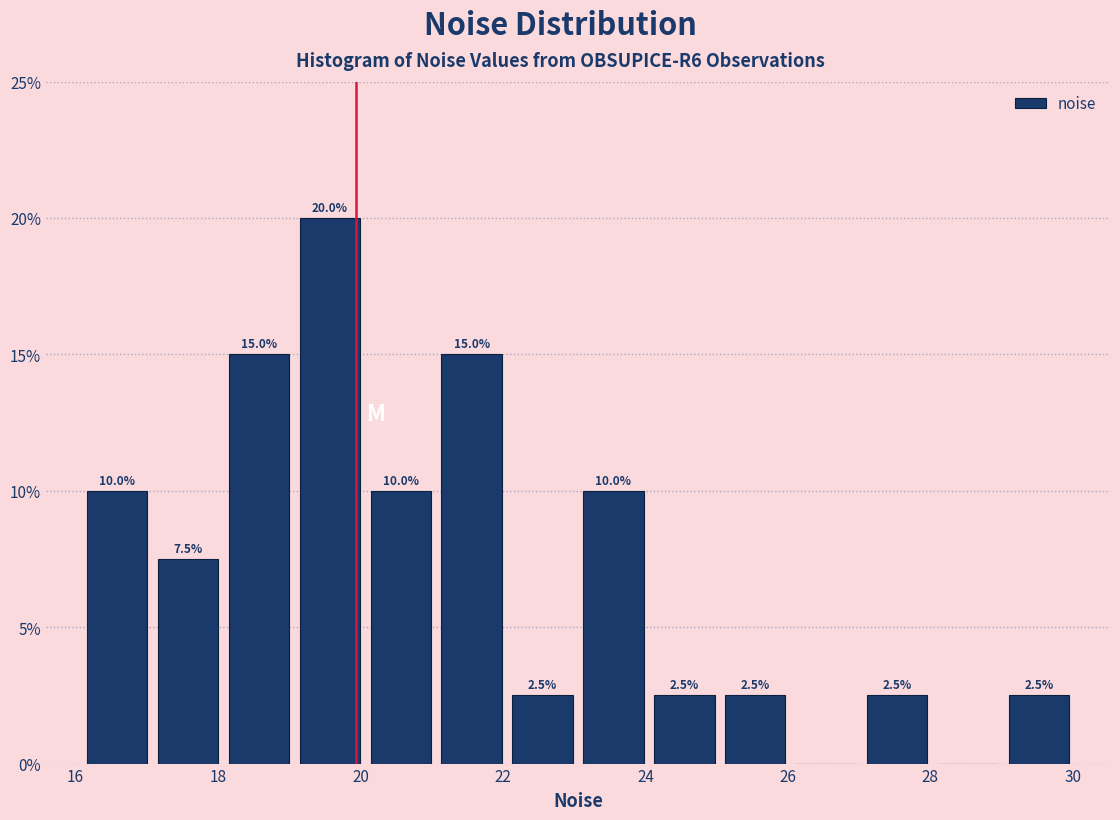

Over which range of the x-axis is the bar tallest?

19 to 20